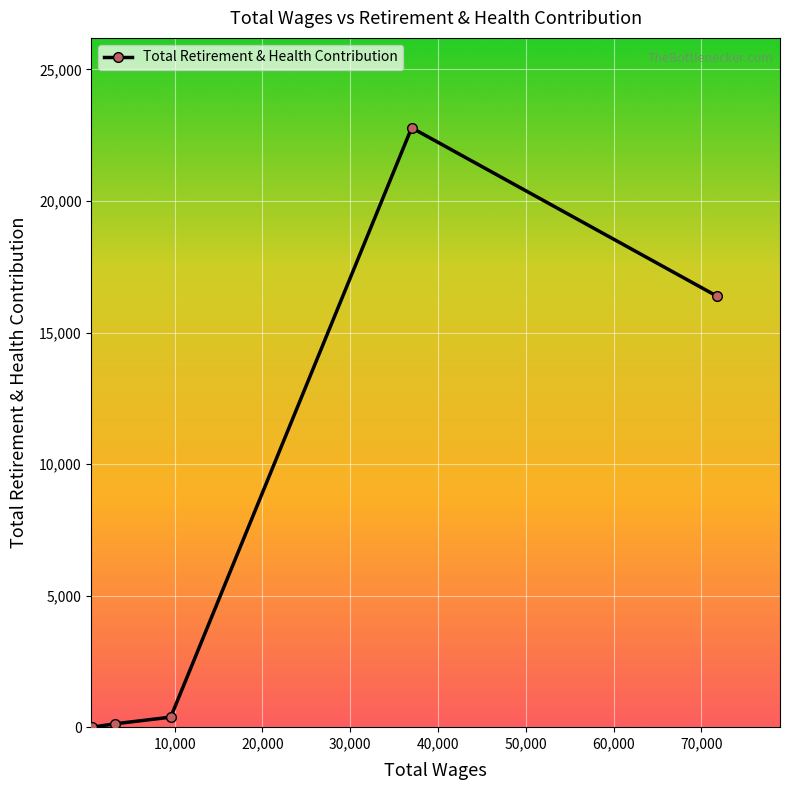

True or false: the data has more than 0 interior local peaks.

True